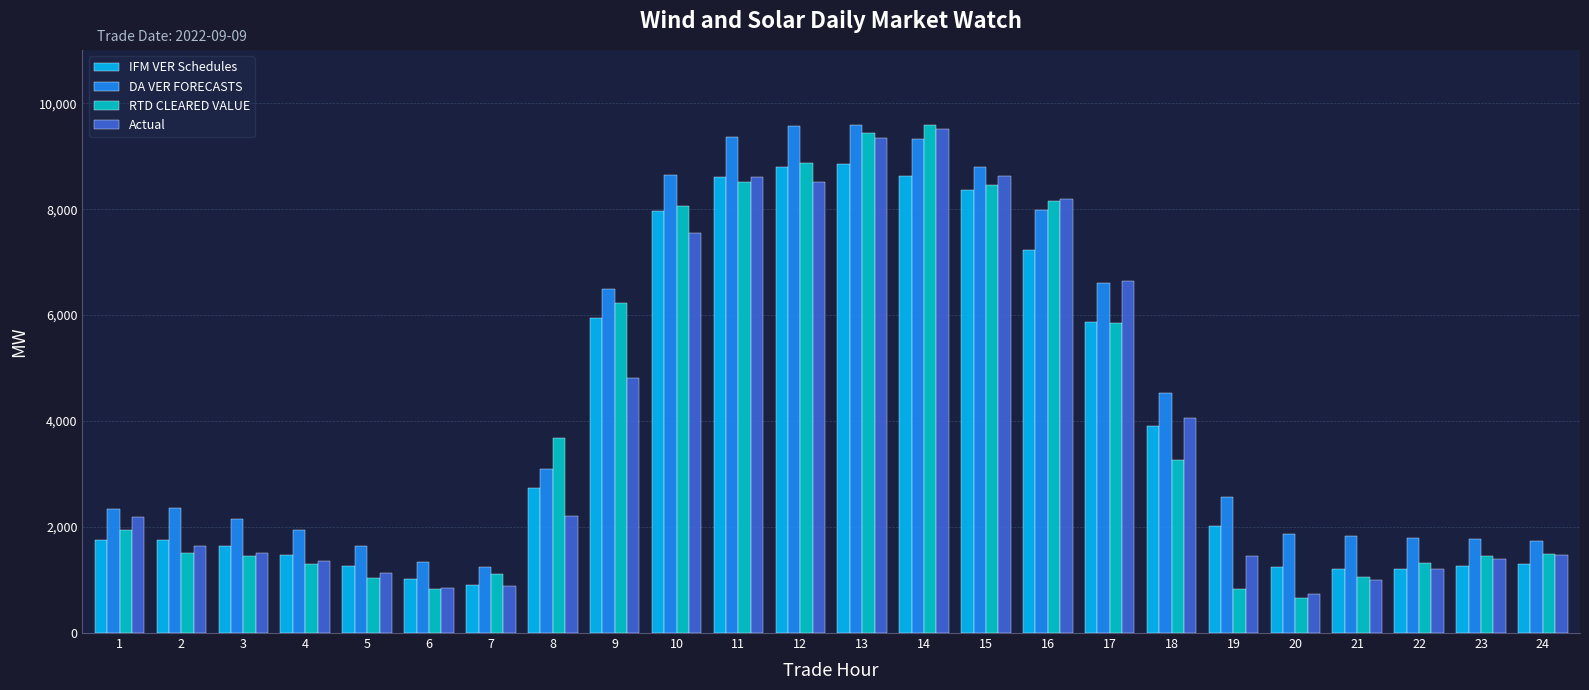

What is the difference between the RTD CLEARED VALUE values at 7 and 20?

438.1